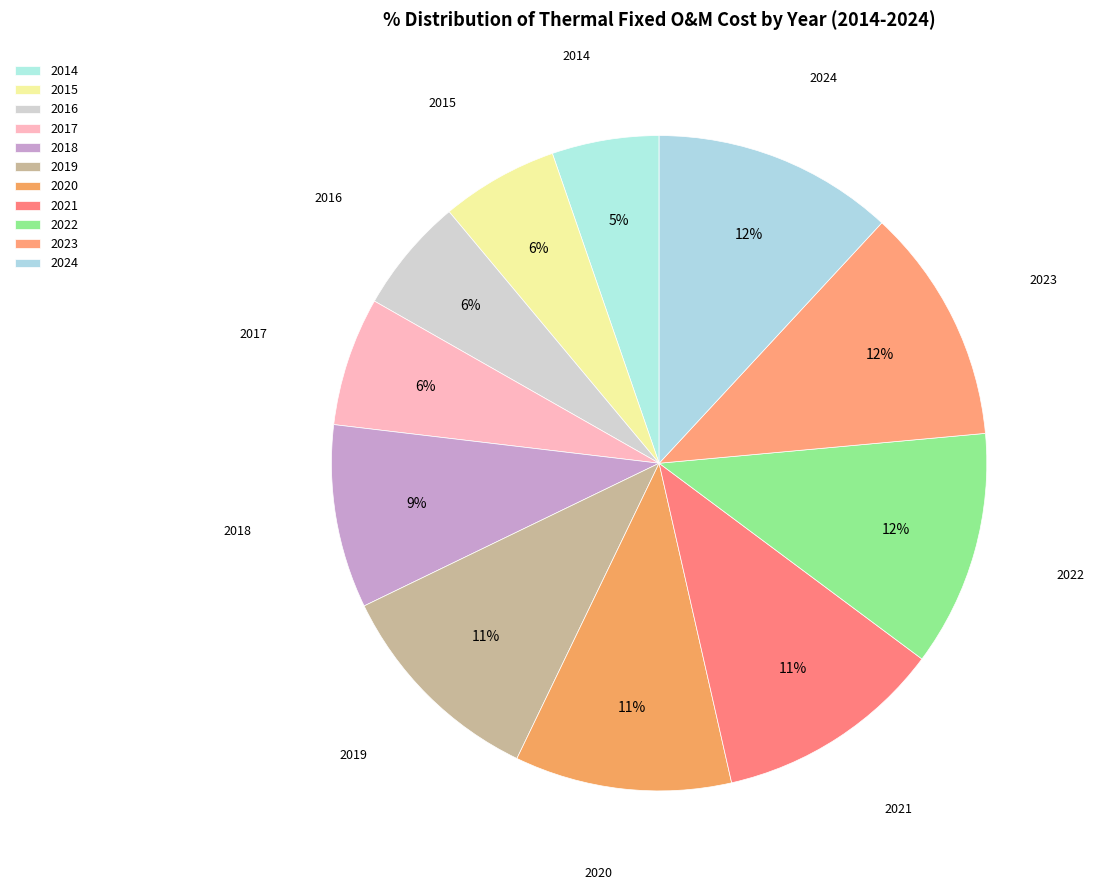

How many slices are in this pie chart?

11